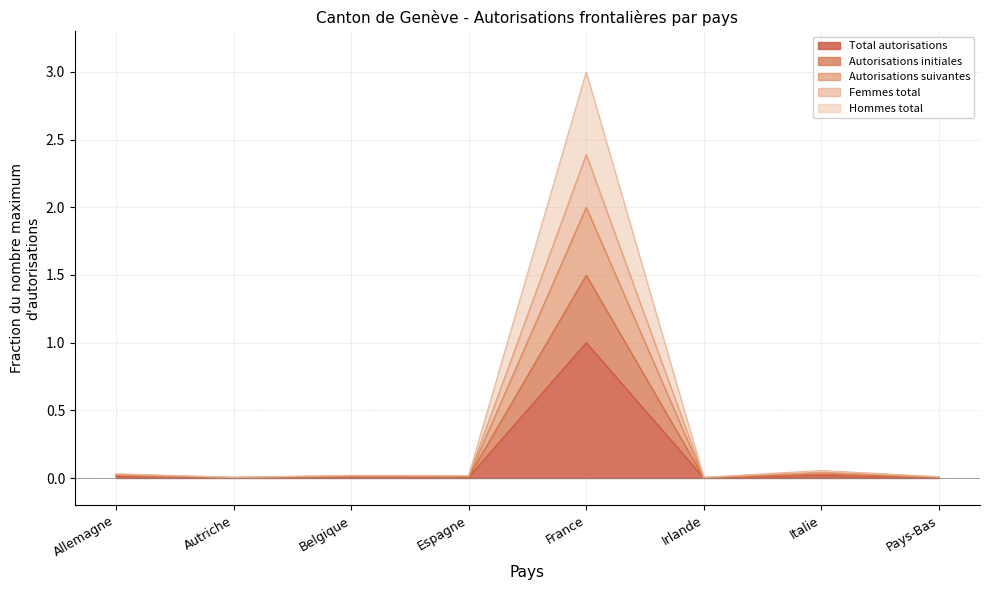

What is the average value of the Autorisations initiales series?

0.2